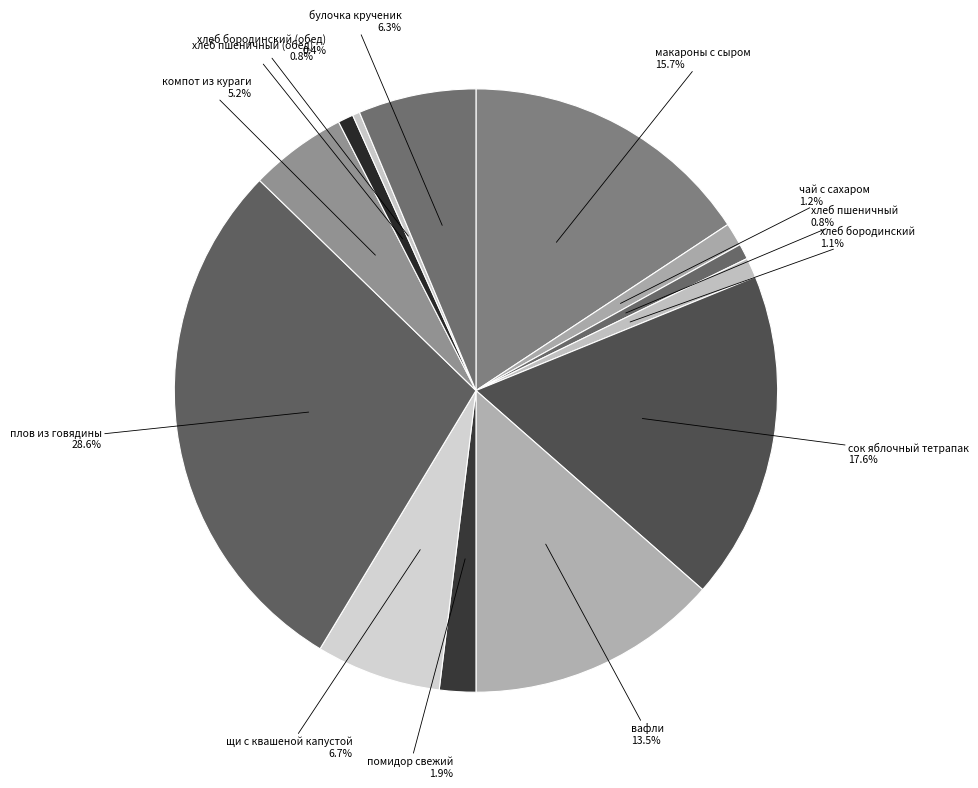

Which slice is the largest?

плов из говядины